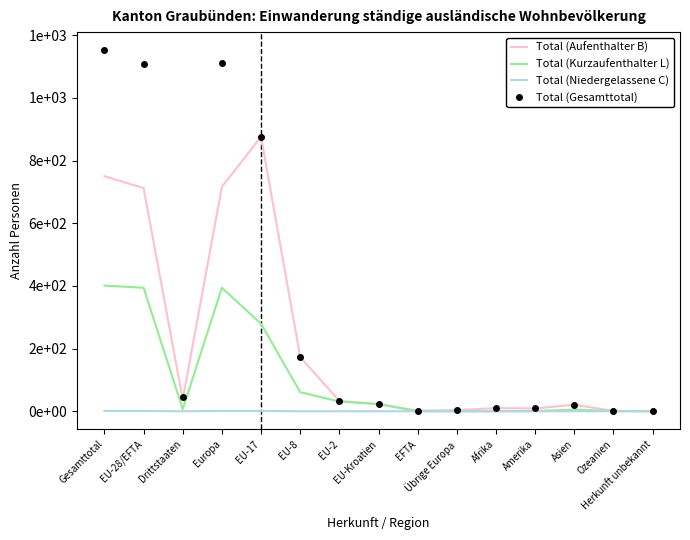

Count the Total (Niedergelassene C) values in the range 0 to 1.

15